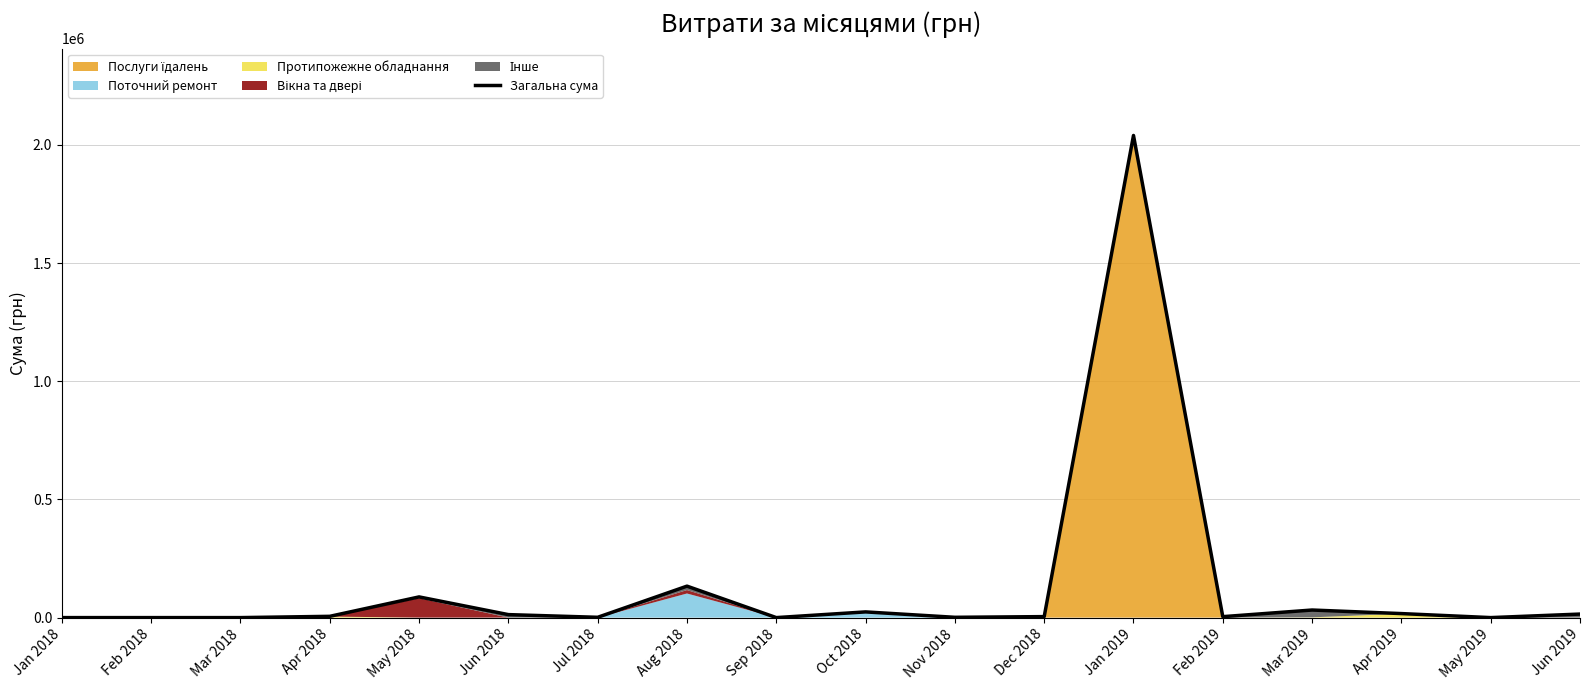

Rank the categories by value from lowest to highest.

Jan 2018, Feb 2018, Mar 2018, Sep 2018, May 2019, Nov 2018, Jul 2018, Feb 2019, Dec 2018, Apr 2018, Jun 2018, Jun 2019, Apr 2019, Oct 2018, Mar 2019, May 2018, Aug 2018, Jan 2019